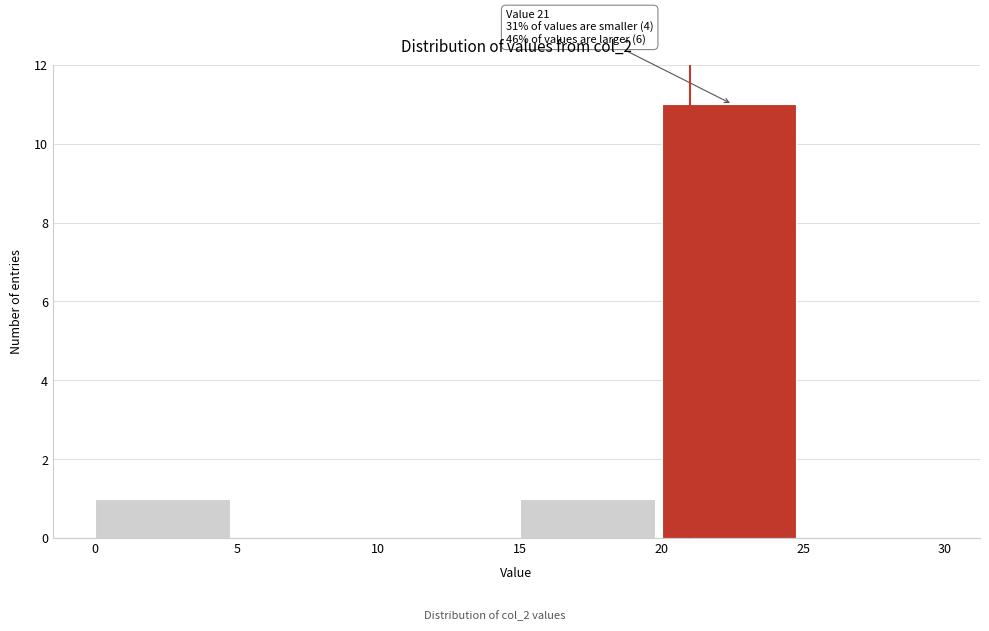

Which range on the x-axis has the tallest bar?

20 to 25